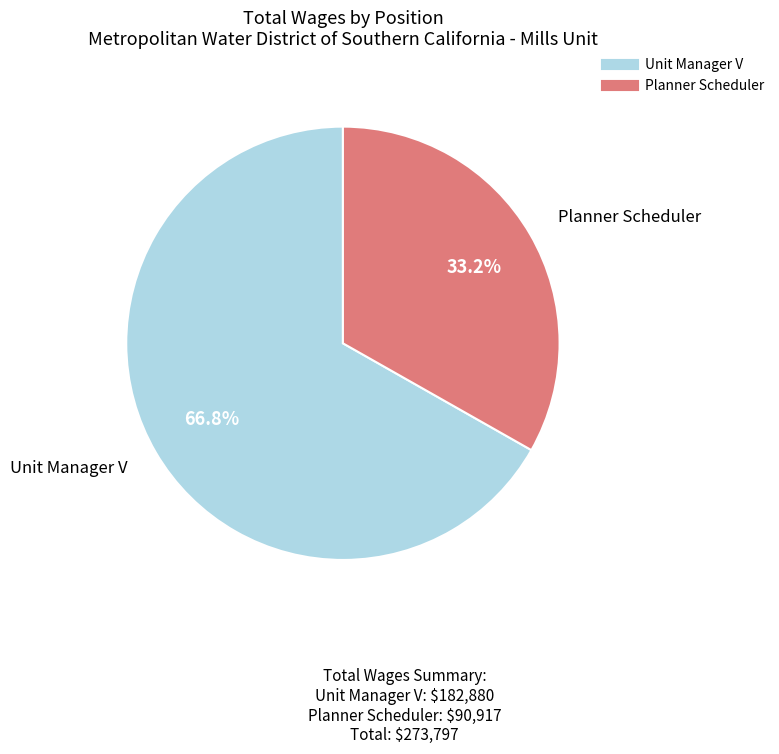

What is the largest slice in the pie chart?

Unit Manager V